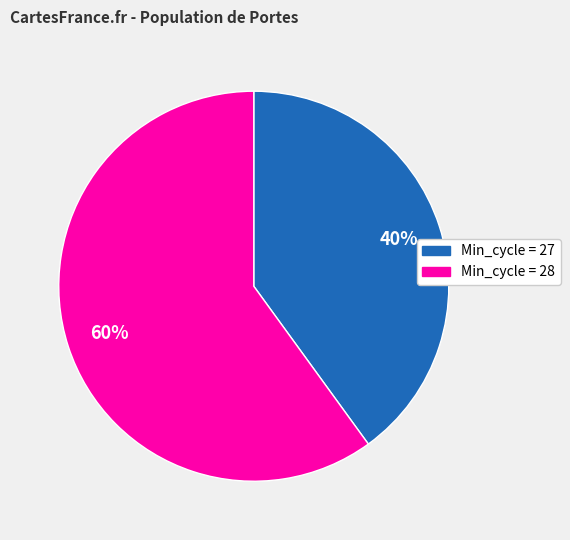

Is there a majority slice in this chart?

Yes